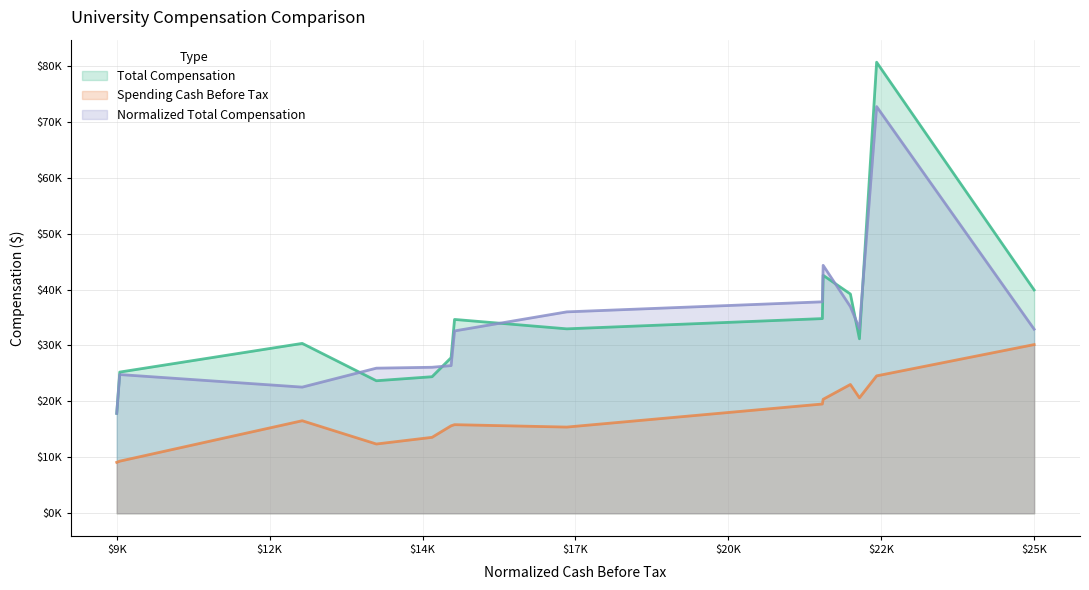

What is the label of the 13th point from the left?

Northwestern